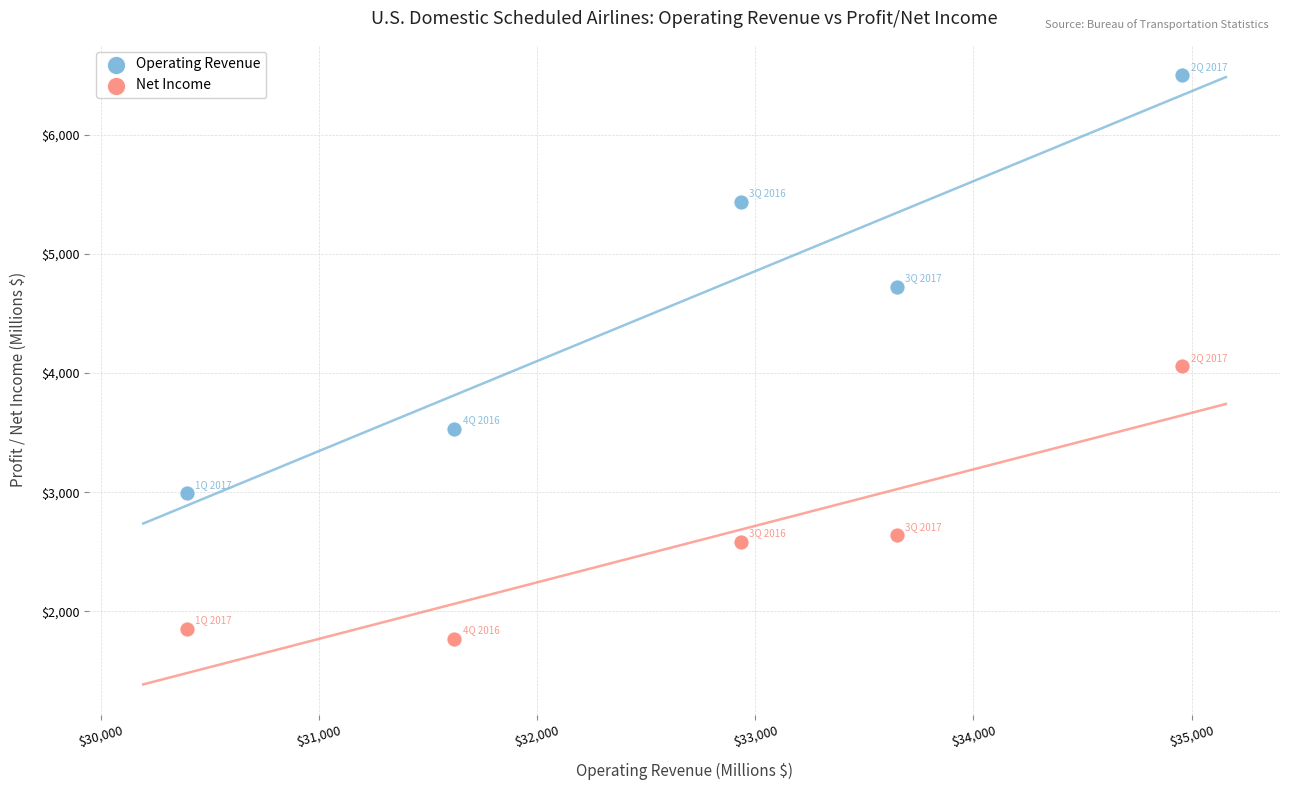

Which series contains the highest Y value?

Operating Revenue